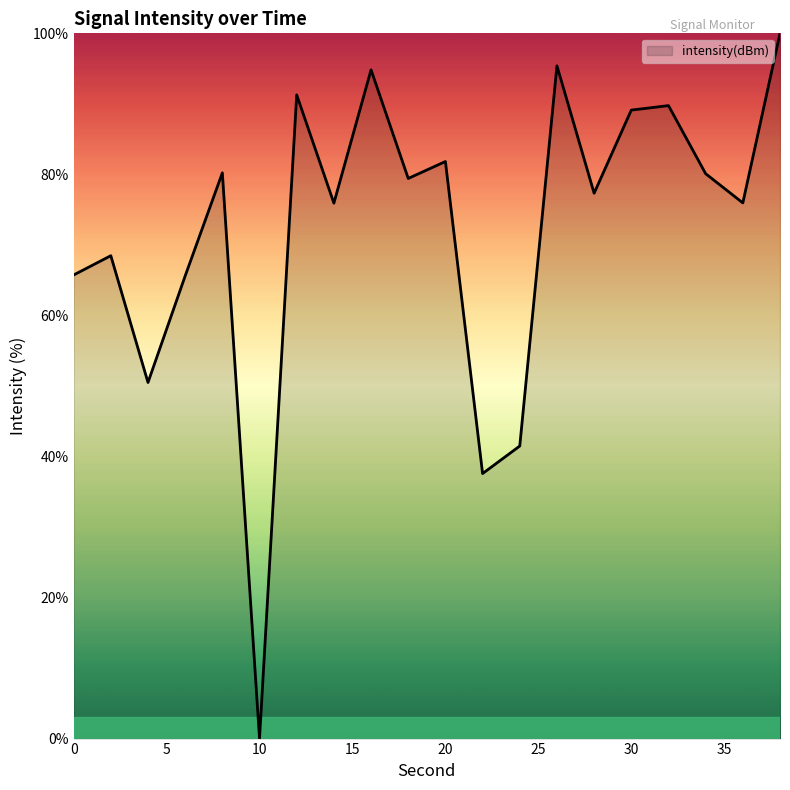

What is the greatest value displayed?

100.0